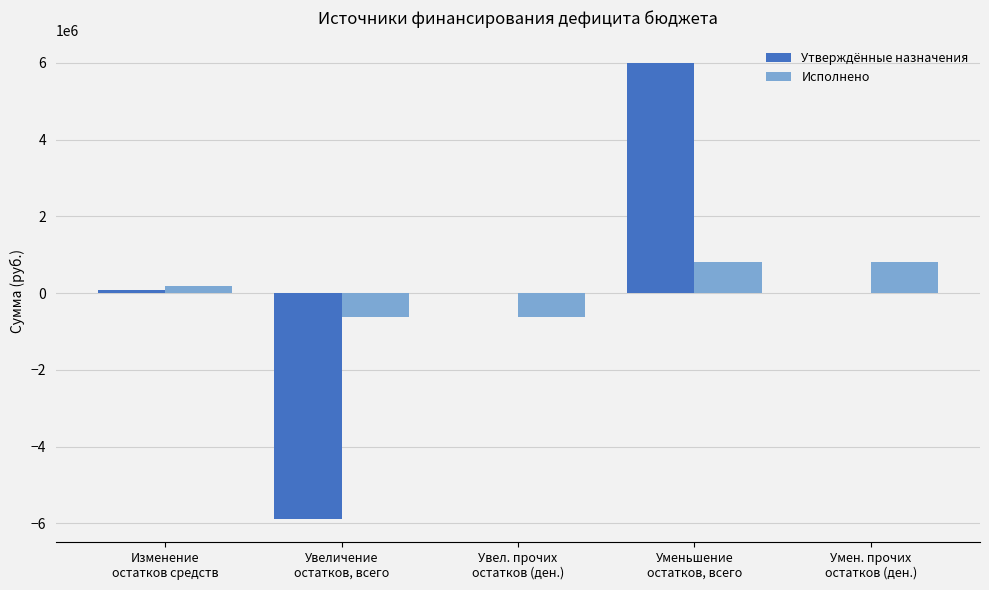

Are the bars horizontal?

No